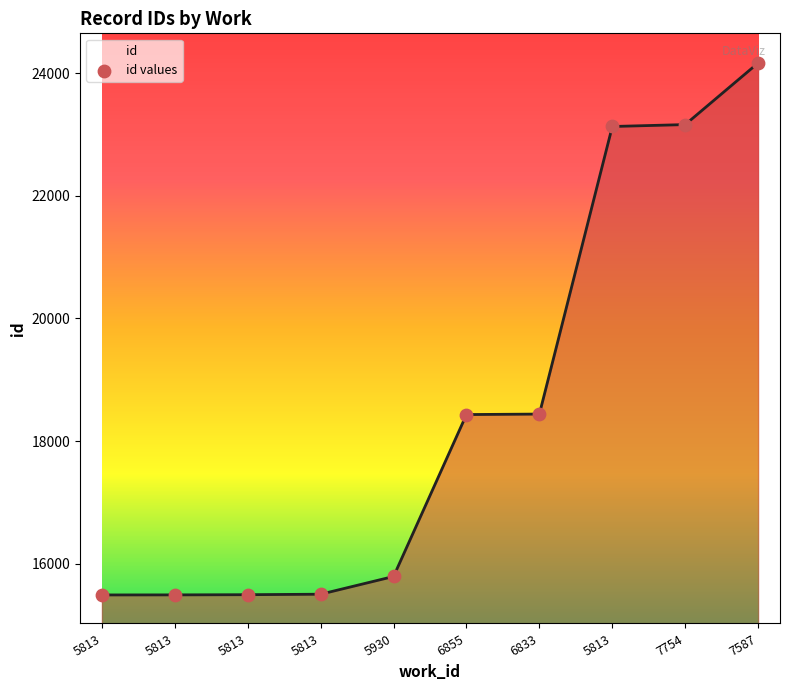

Which has a higher value, 5813 or 7587?

7587